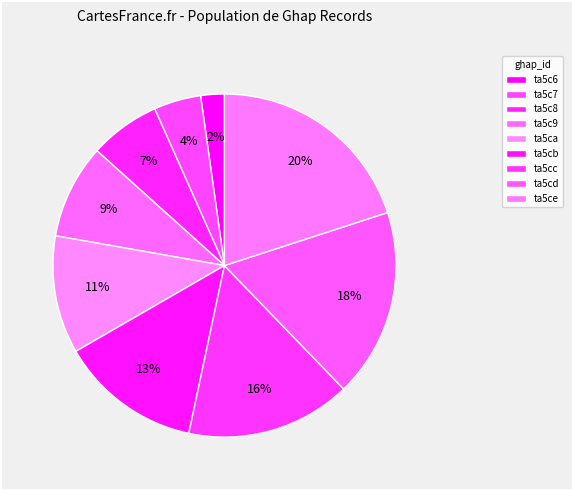

Between ta5c8 and ta5cd, which is larger?

ta5cd